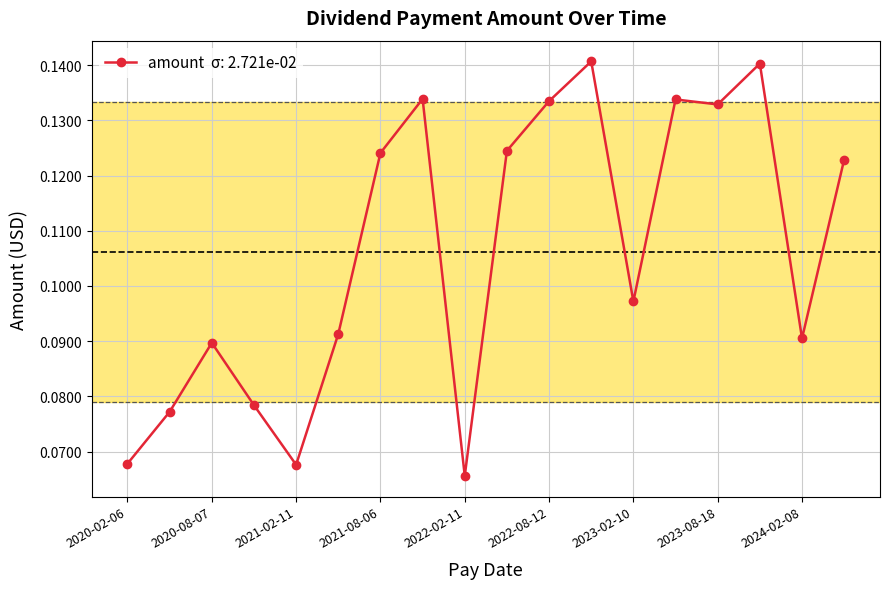

How many values are between 0 and 1?

18